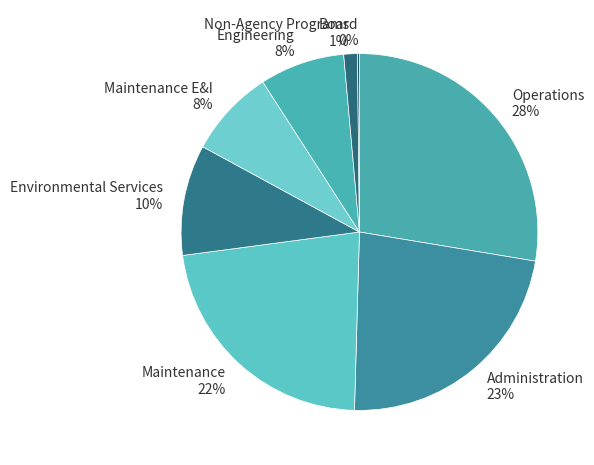

Is it true that Operations 28% is 28% of the pie?

True